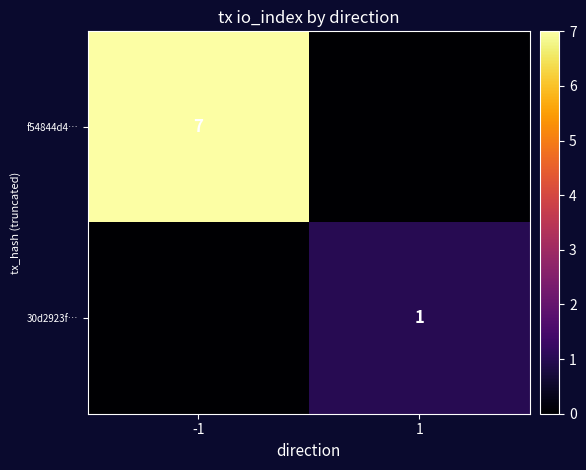

Is it true that 30d2923f… equals 2 at 1?

False